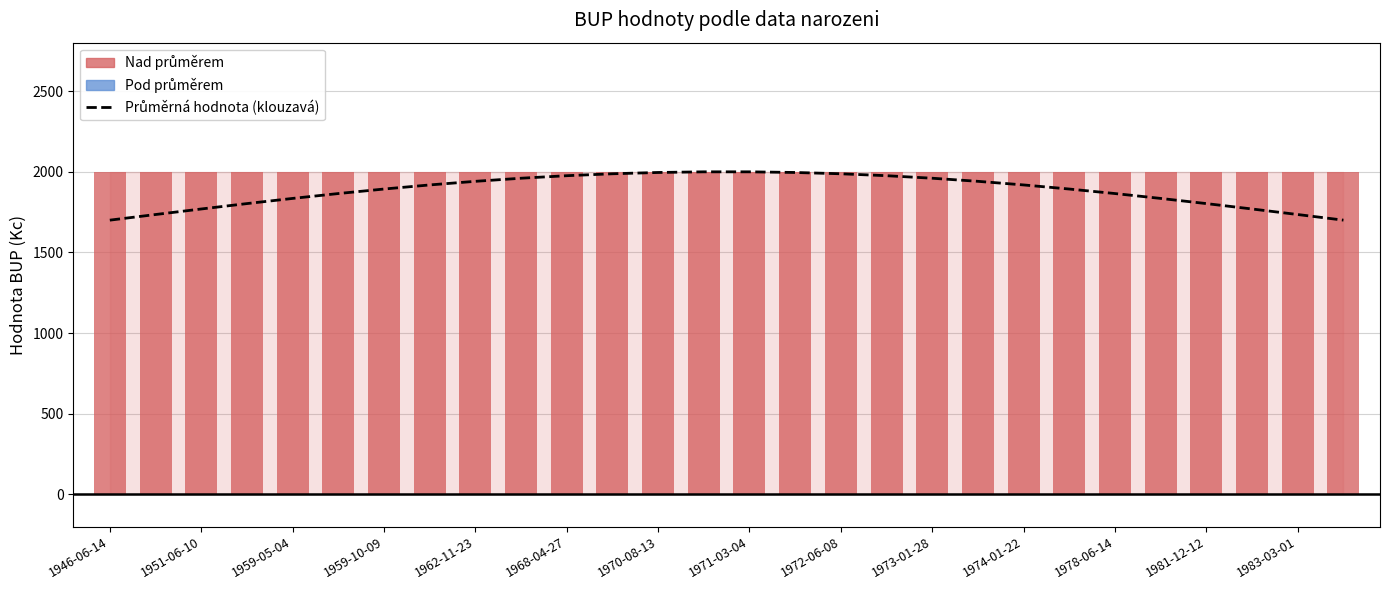

Which series has the largest range (max minus min)?

Průměrná hodnota (klouzavá)